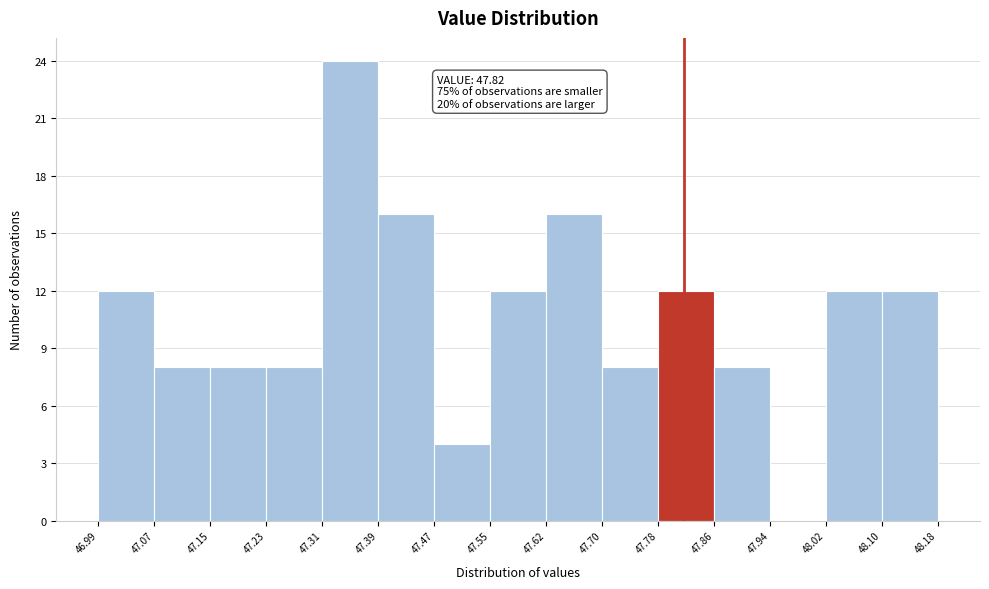

Which range on the x-axis has the tallest bar?

47.31 to 47.39